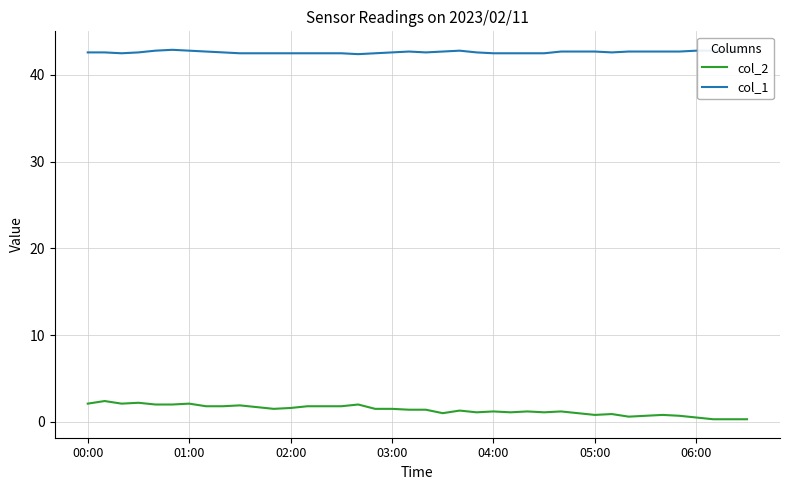

Which series has the largest total across all categories?

col_1